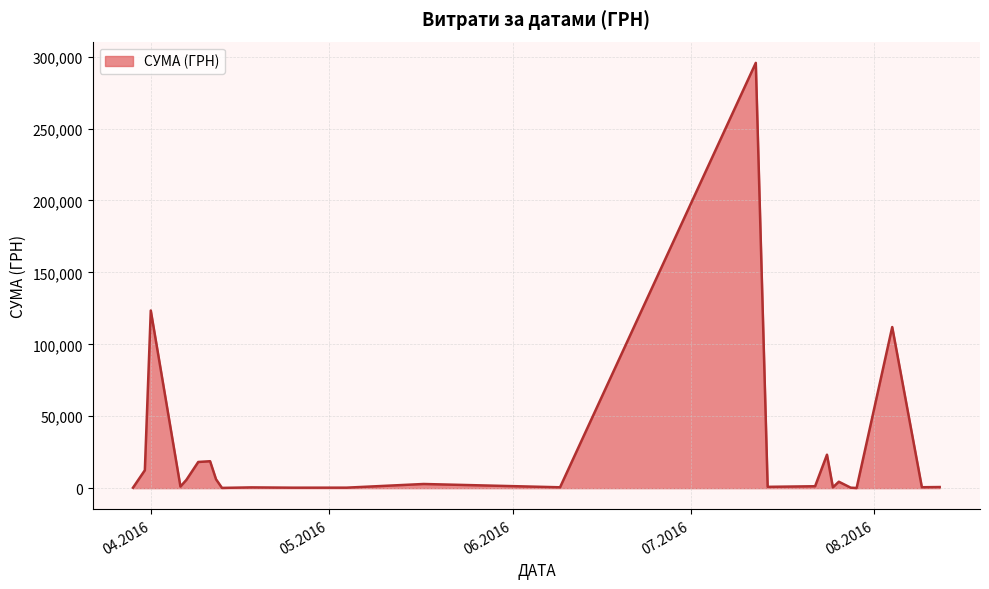

What is the difference between the maximum and minimum values?

295540.8